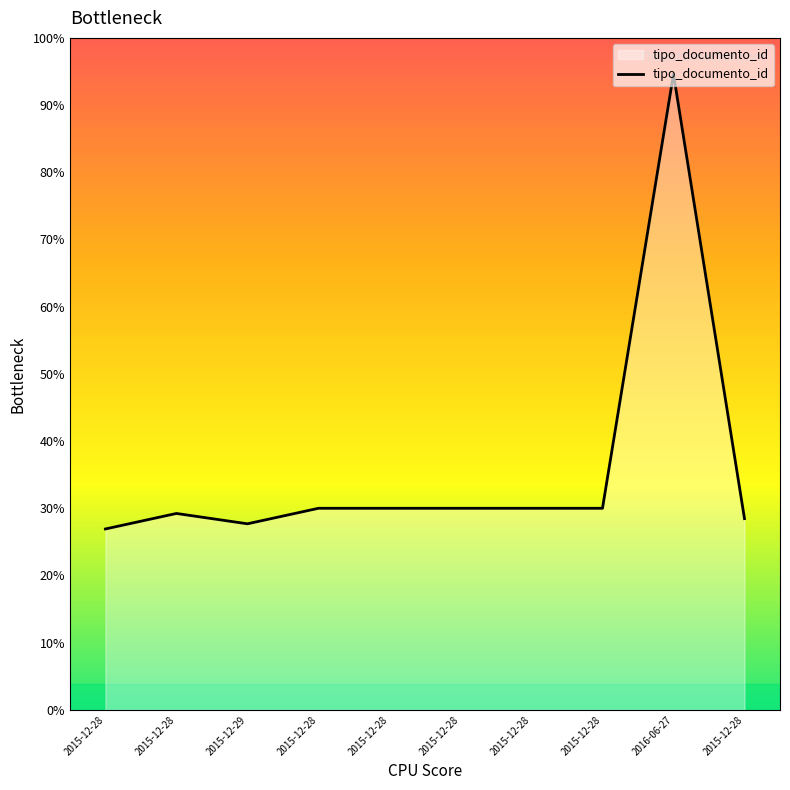

Which category has the lowest value across all series?

2015-12-28